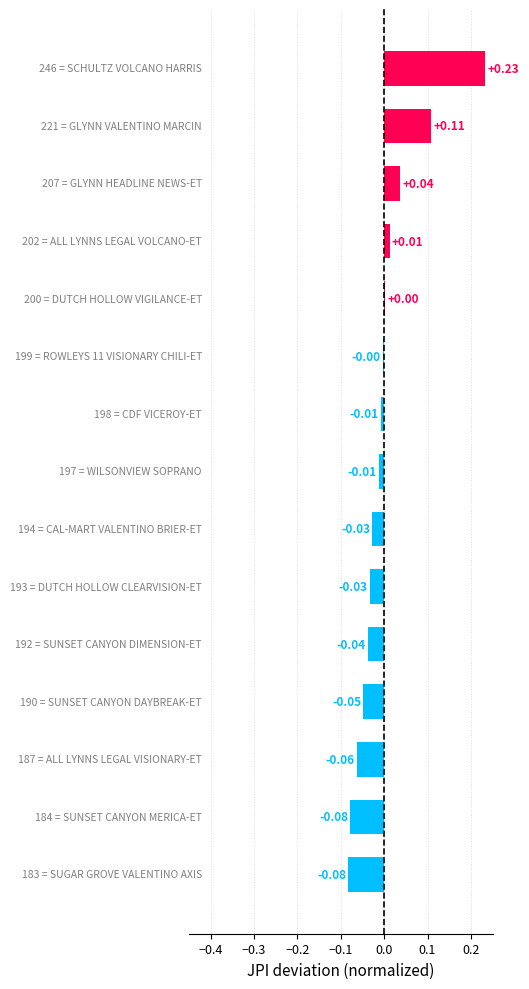

What is the difference between the maximum and second lowest values?

0.3